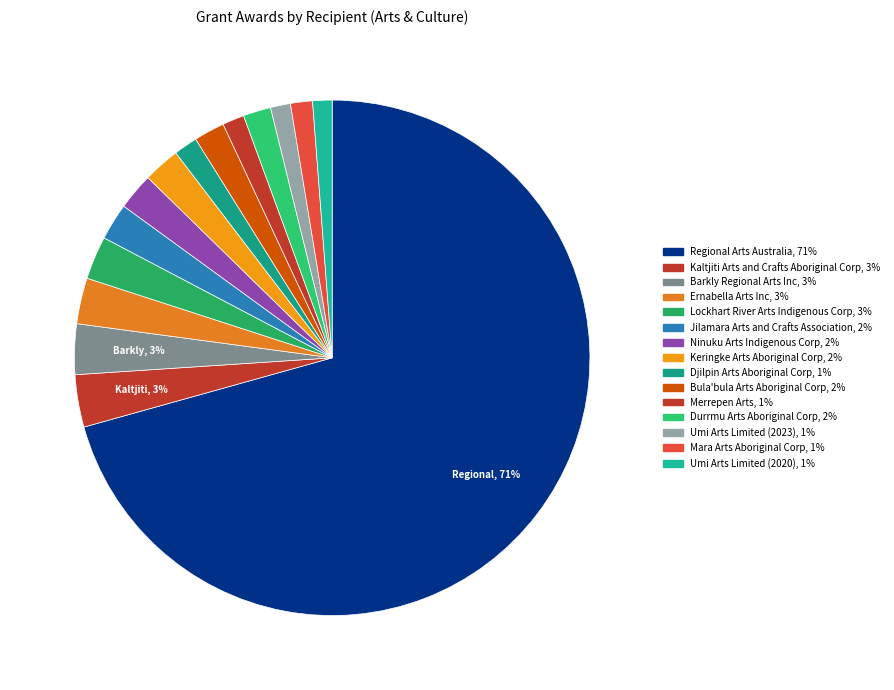

How many slices are in this pie chart?

15